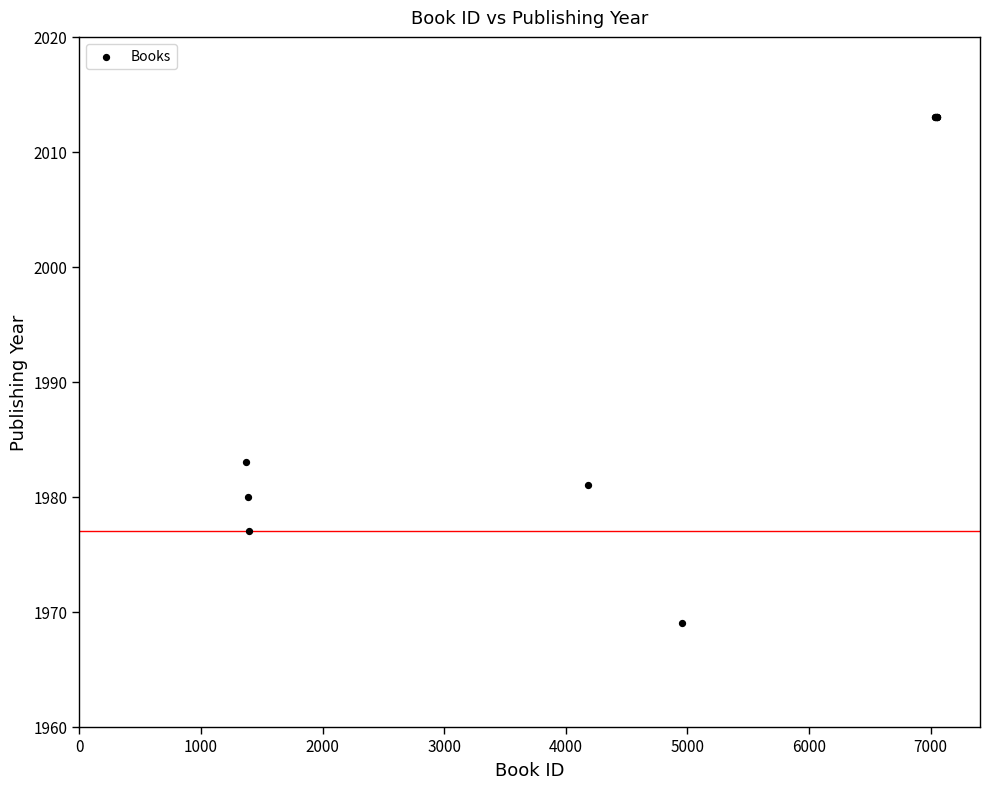

What Y value in the scatter plot is closest to 1991?

1983